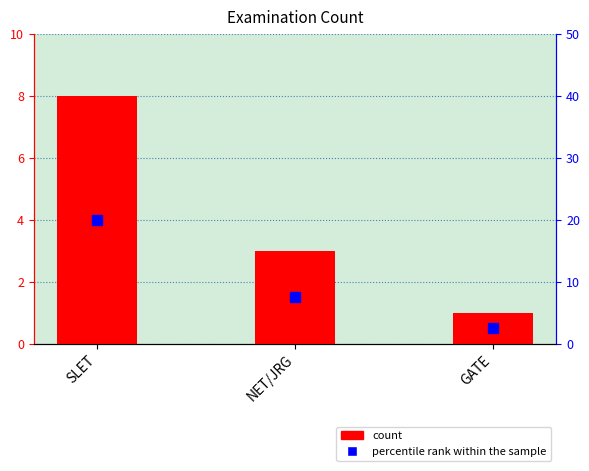

What is the difference between the maximum and minimum values?

7